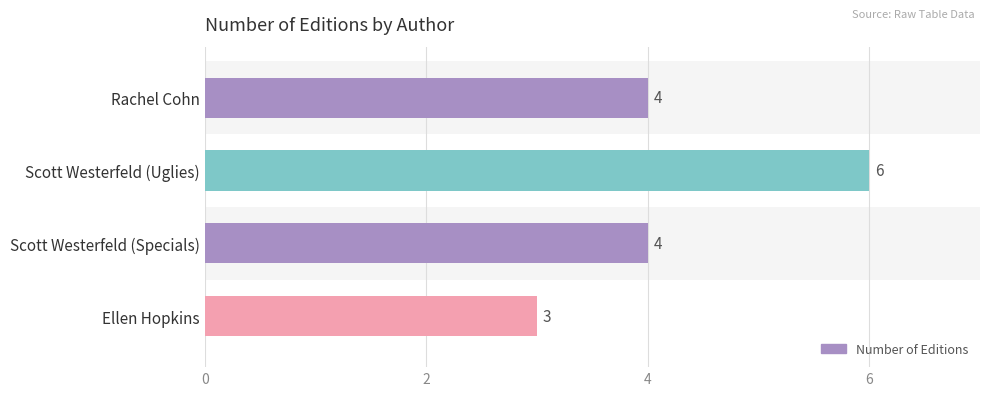

What is the difference between the maximum and minimum values?

3